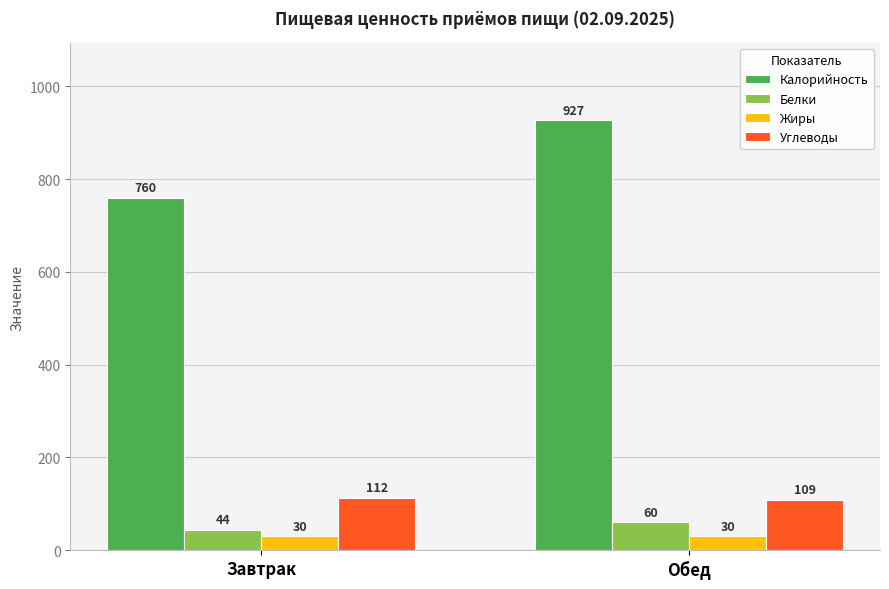

At which label is Белки closest to 52?

Завтрак